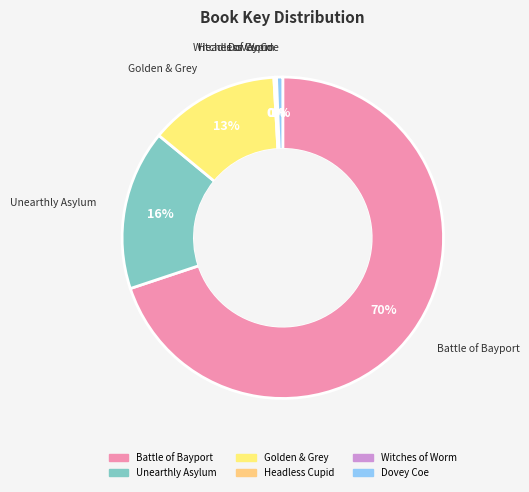

To the nearest percent, what is the difference between the largest and smallest slice percentages?

70%